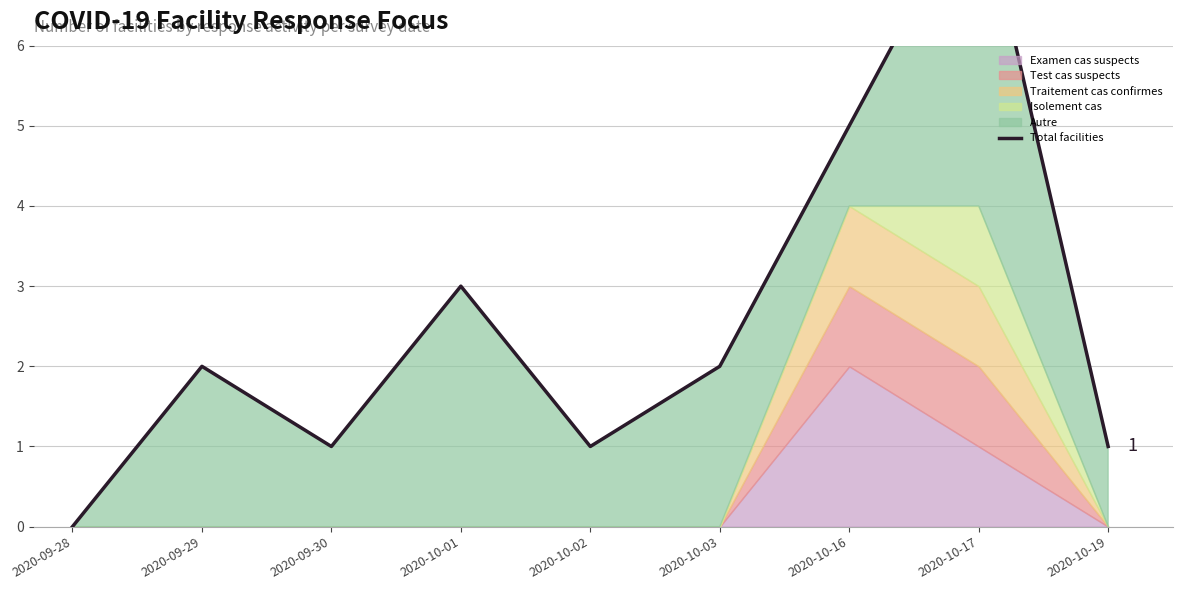

List the labels in order of value, smallest first.

2020-09-28, 2020-09-30, 2020-10-02, 2020-10-19, 2020-09-29, 2020-10-03, 2020-10-01, 2020-10-16, 2020-10-17